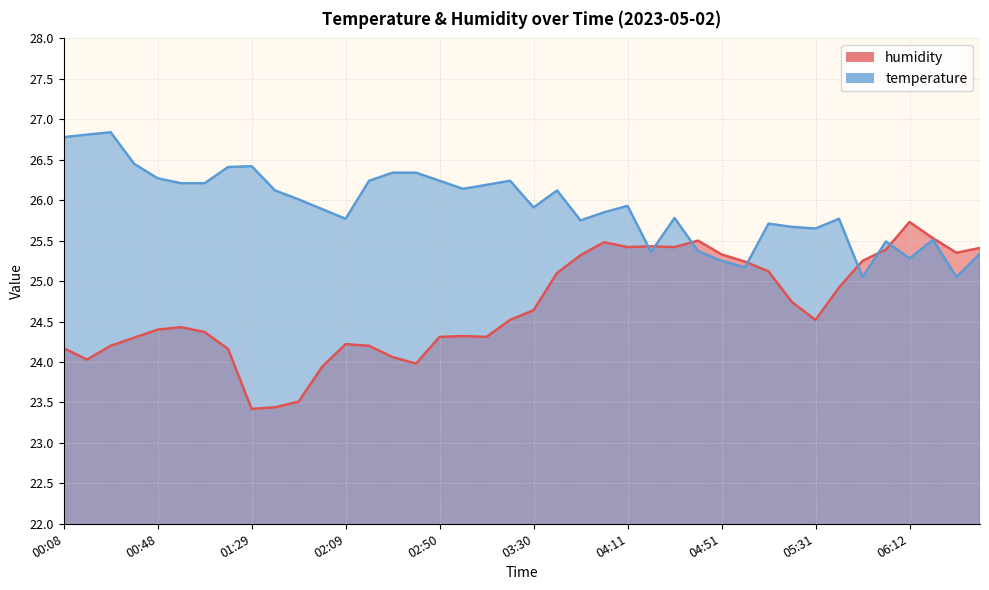

Which series has the largest range (max minus min)?

humidity